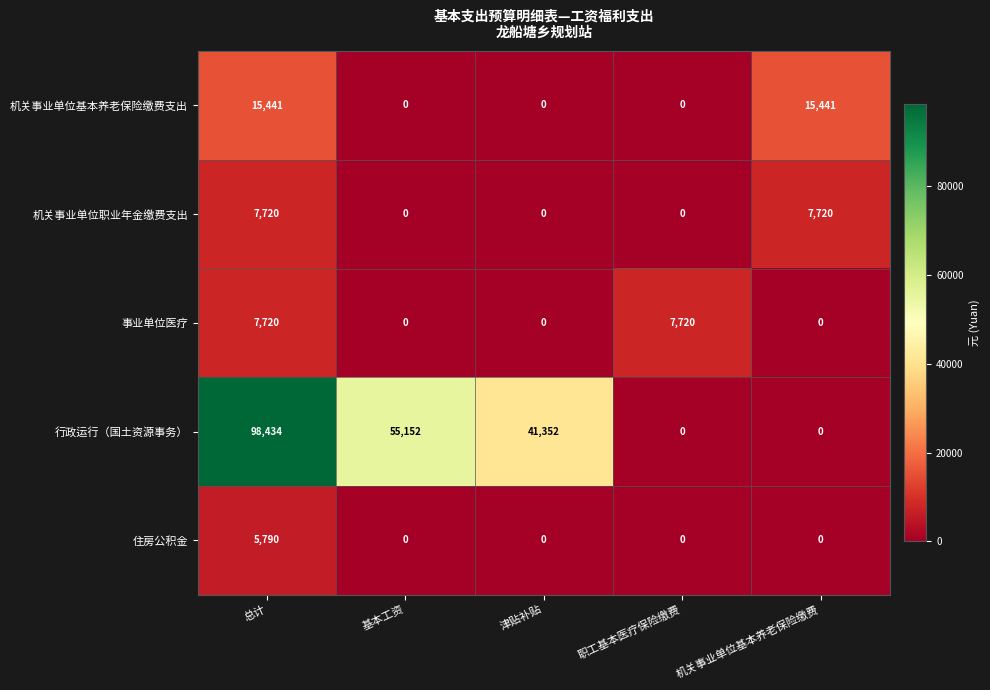

Reading left to right, what are all the values shown in this chart?

机关事业单位基本养老保险缴费支出: 总计=15441	基本工资=0	津贴补贴=0	职工基本医疗保险缴费=0	机关事业单位基本养老保险缴费=15441
机关事业单位职业年金缴费支出: 总计=7720	基本工资=0	津贴补贴=0	职工基本医疗保险缴费=0	机关事业单位基本养老保险缴费=7720
事业单位医疗: 总计=7720	基本工资=0	津贴补贴=0	职工基本医疗保险缴费=7720	机关事业单位基本养老保险缴费=0
行政运行（国土资源事务）: 总计=98434	基本工资=55152	津贴补贴=41352	职工基本医疗保险缴费=0	机关事业单位基本养老保险缴费=0
住房公积金: 总计=5790	基本工资=0	津贴补贴=0	职工基本医疗保险缴费=0	机关事业单位基本养老保险缴费=0